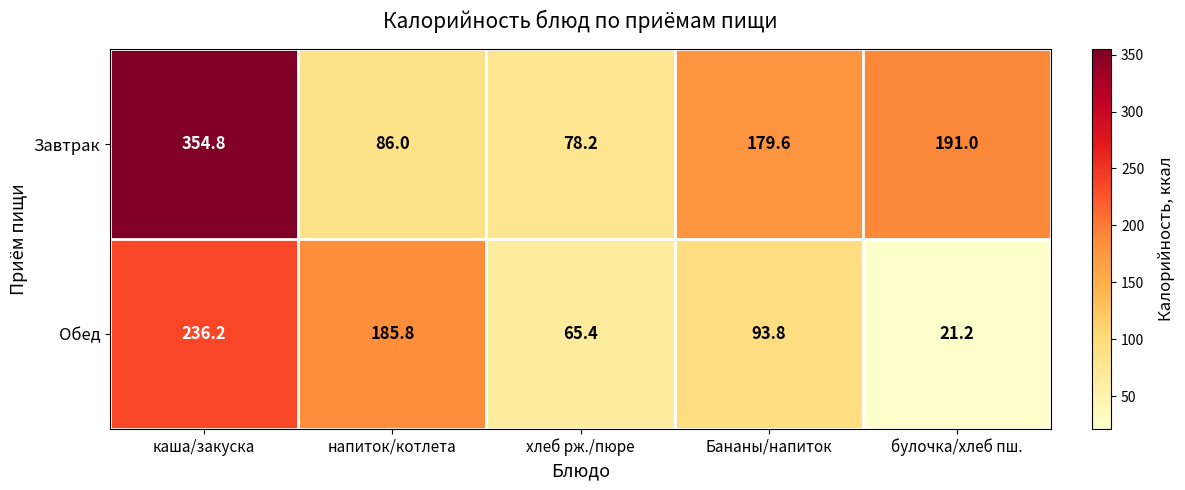

What value does the Обед series have at Бананы/напиток?

93.8